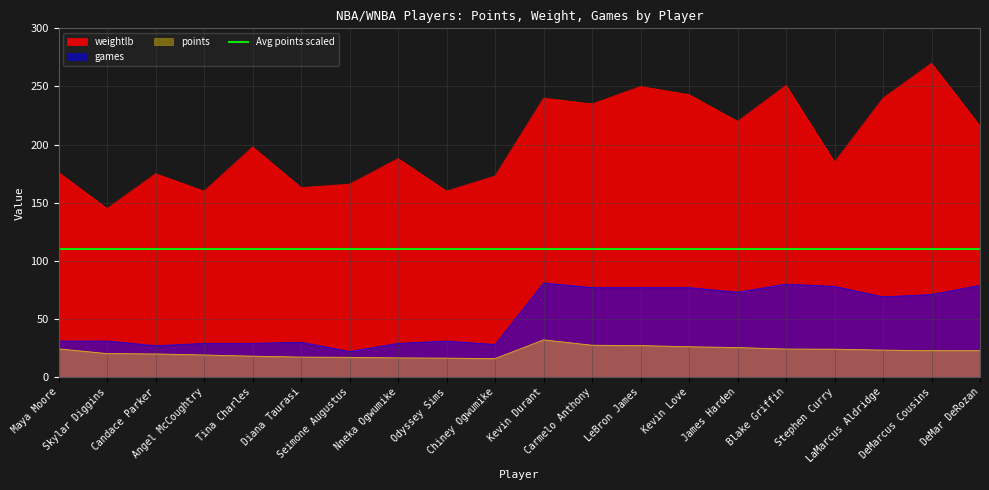

At which category does the chart reach its peak across all series?

DeMarcus Cousins